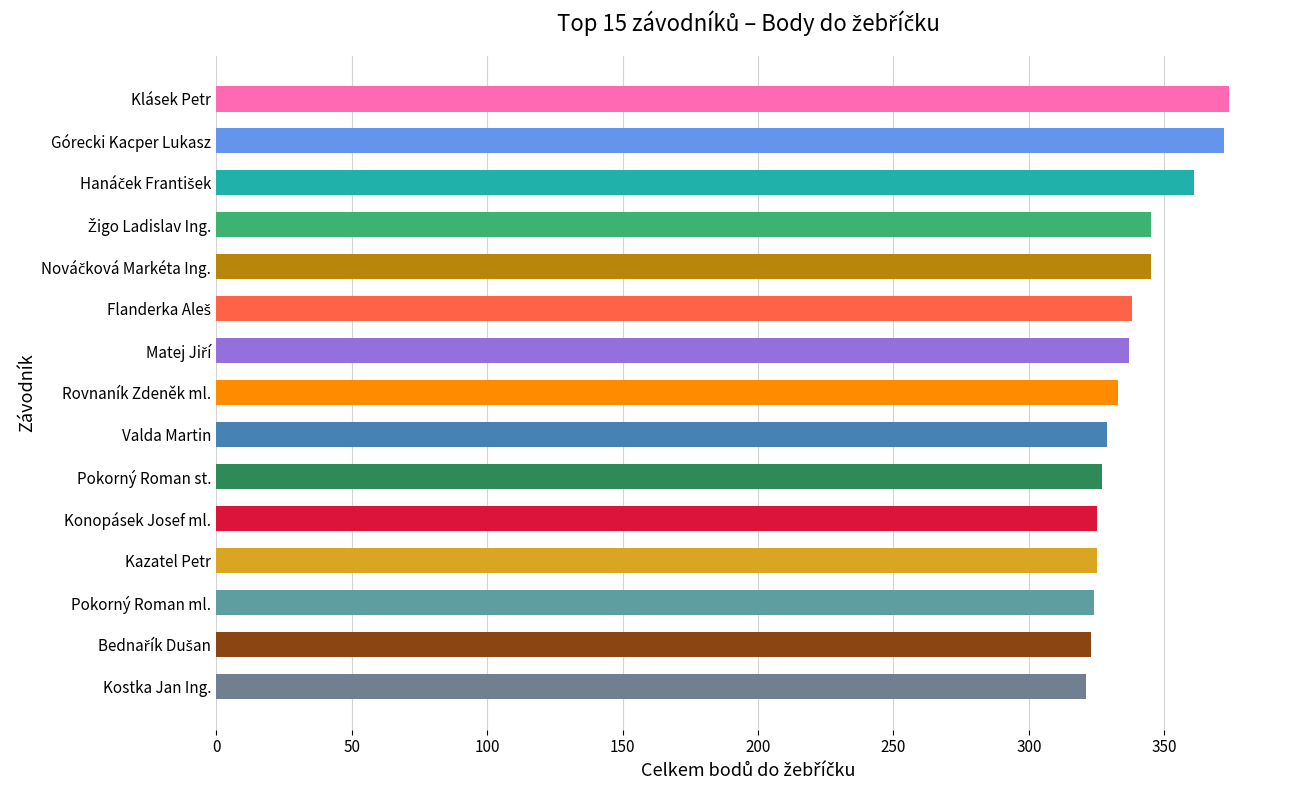

What is the change in value from Klásek Petr to Valda Martin?

-45